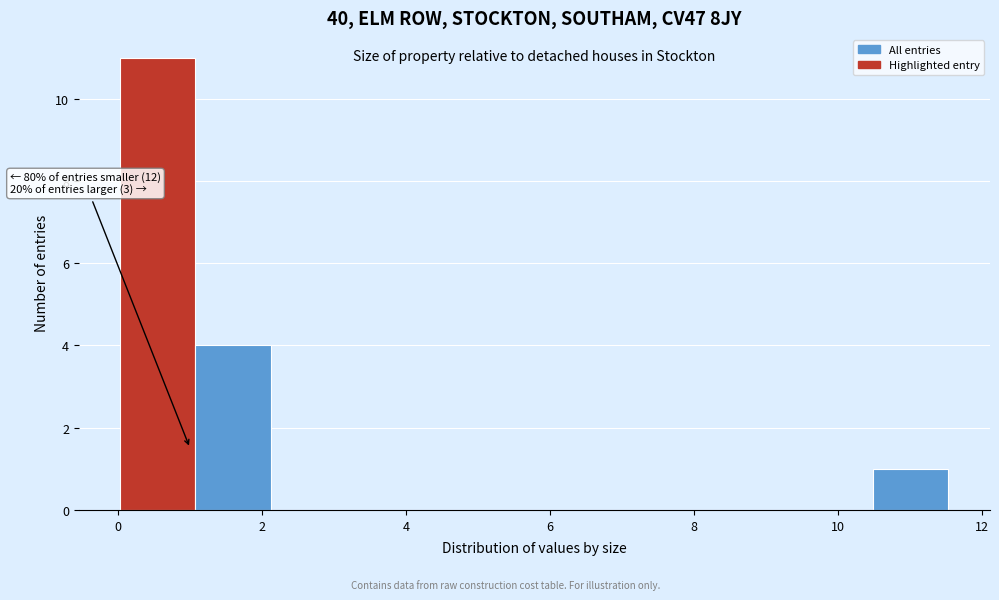

Which range on the x-axis has the tallest bar?

0.0 to 1.0